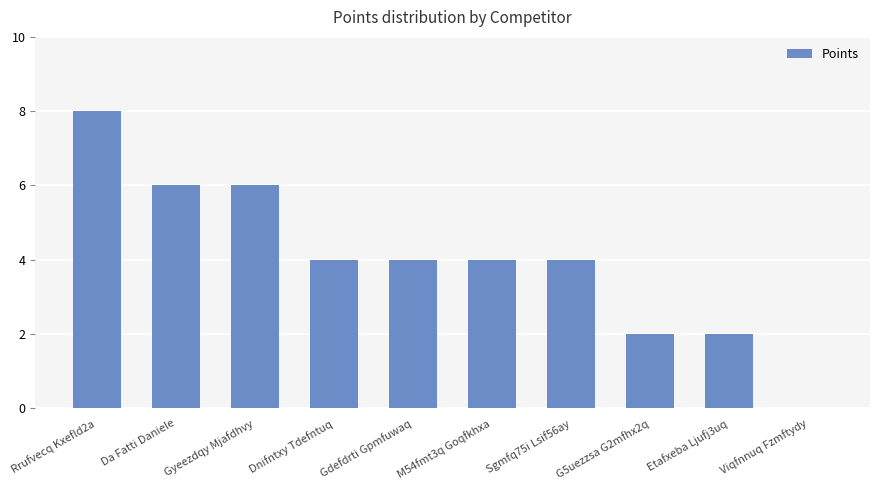

What value does the data have at Gyeezdqy Mjafdhvy?

6